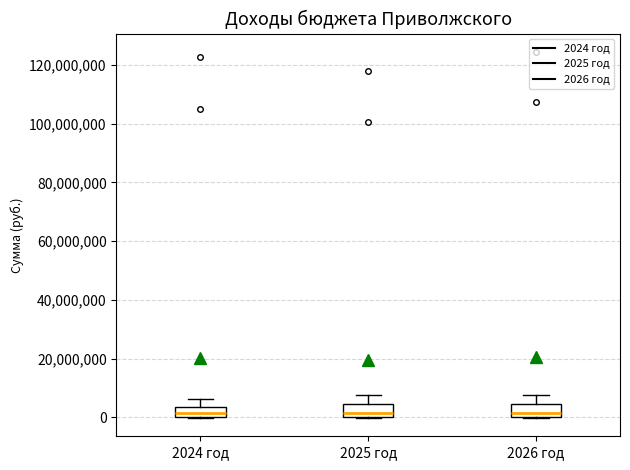

Reading left to right, read every box against the y-axis: the position of its median line, the range the box covers, and the ends of its whiskers. The values are not printed on the chart, so give them approximately, as read against the axis.

2024 год: median 2000000, box 0 to 4000000, whiskers 0 to 6000000
2025 год: median 2000000, box 0 to 4000000, whiskers 0 to 8000000
2026 год: median 2000000, box 0 to 4000000, whiskers 0 to 8000000